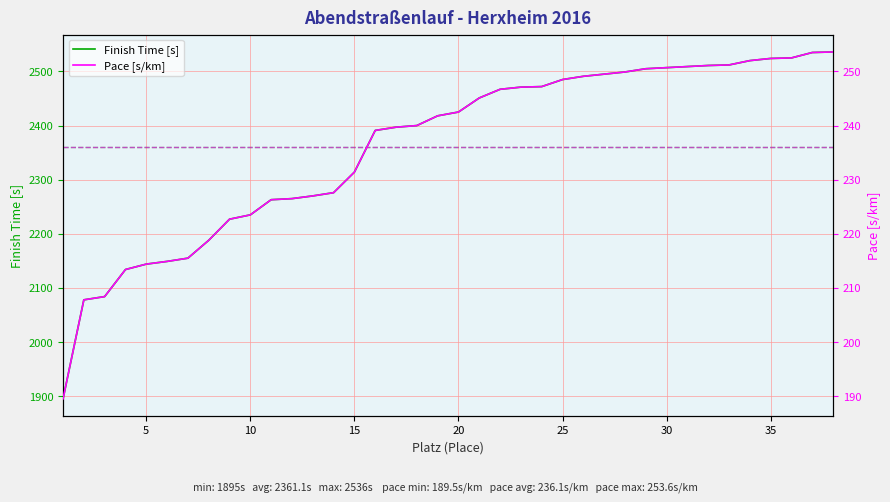

At how many categories does at least one series exceed 1519?

38